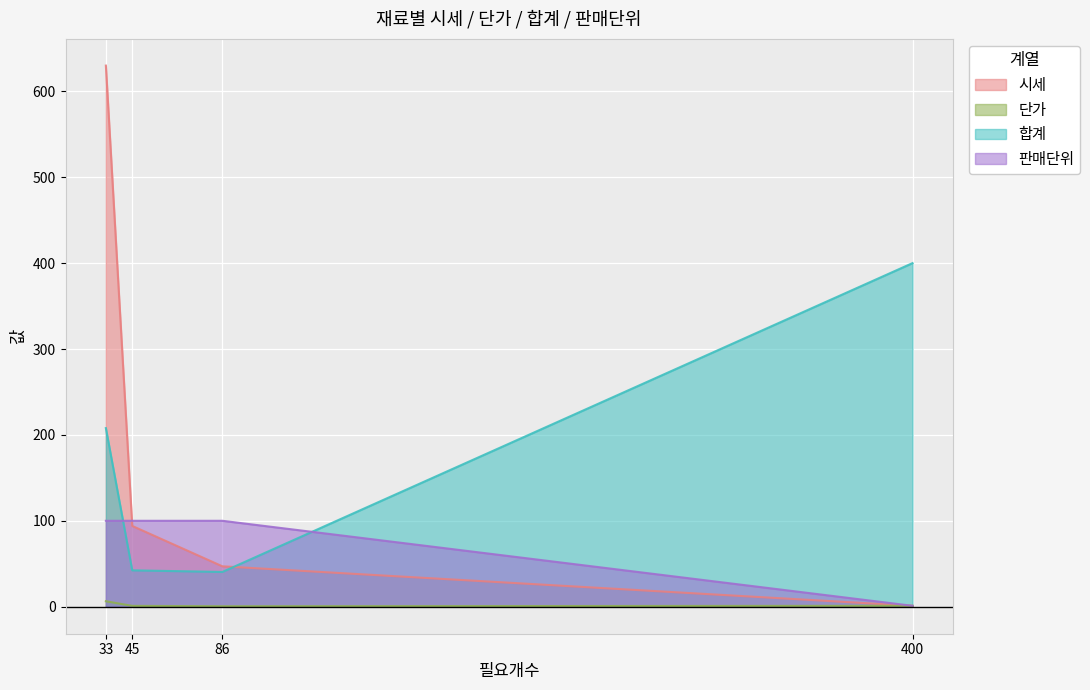

What is the difference between the second highest and minimum values in the 판매단위 series?

99.0